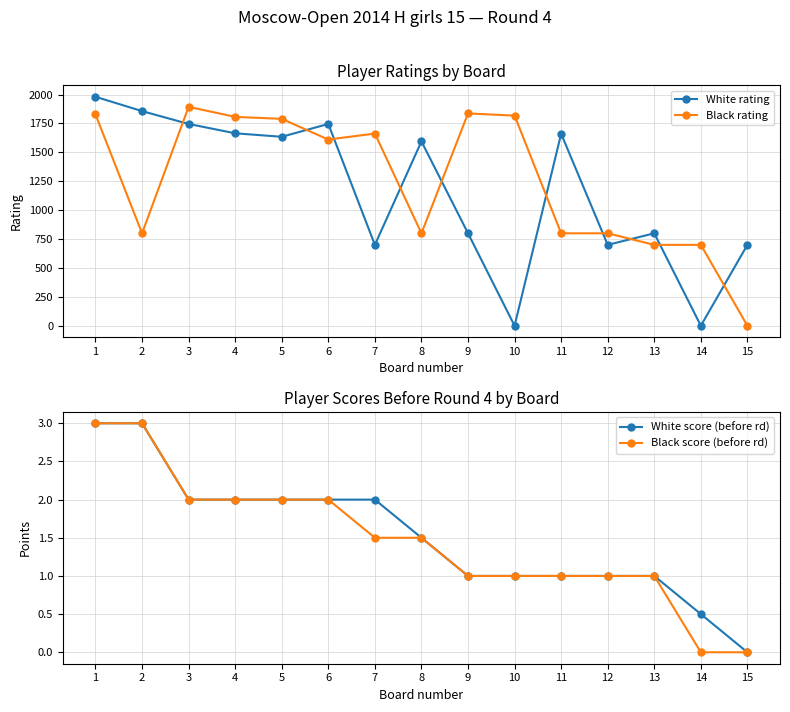

What is the difference between the Black score (before rd) values at 14 and 6?

2.0